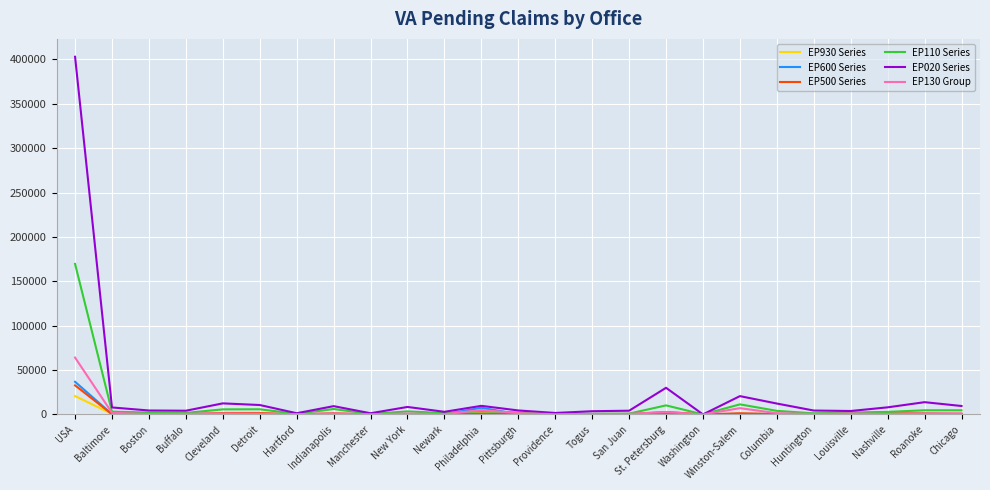

At which category is the sum across all series the highest?

USA